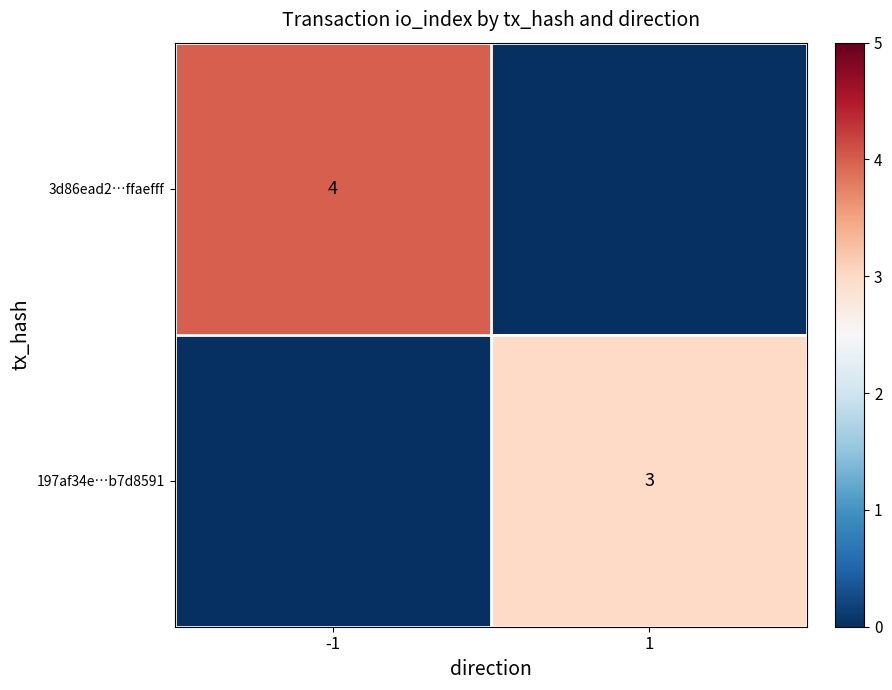

Which label corresponds to the smallest value in the chart?

1